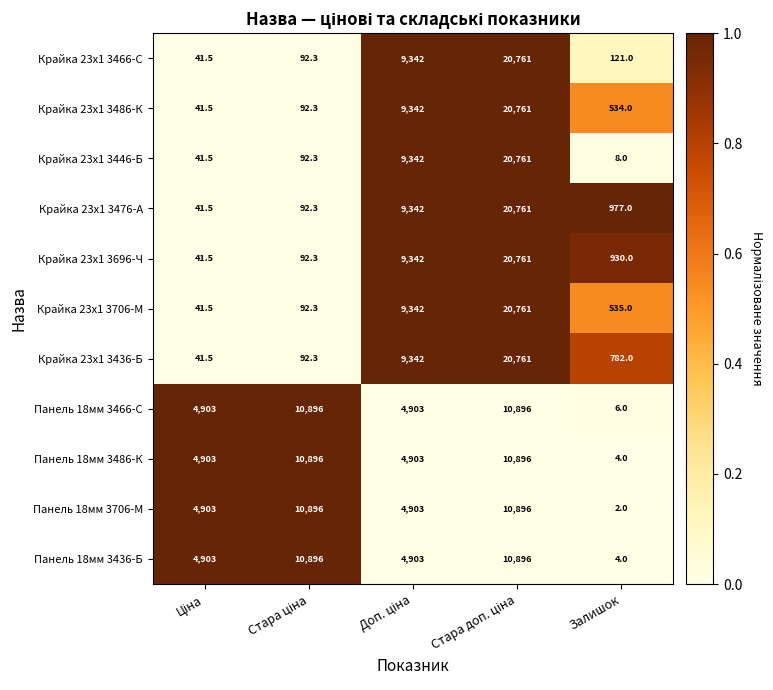

How many Панель 18мм 3486-К values are between 4903 and 10896?

4